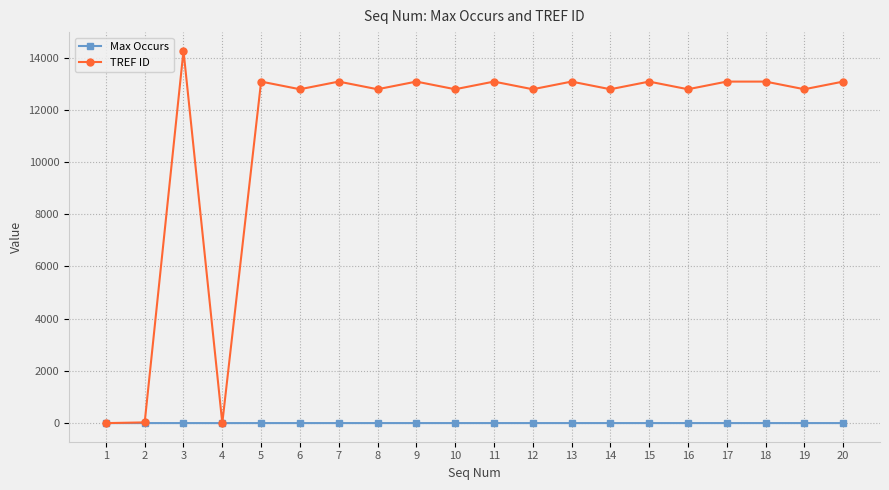

List the series in order of their peak value, lowest first.

Max Occurs, TREF ID